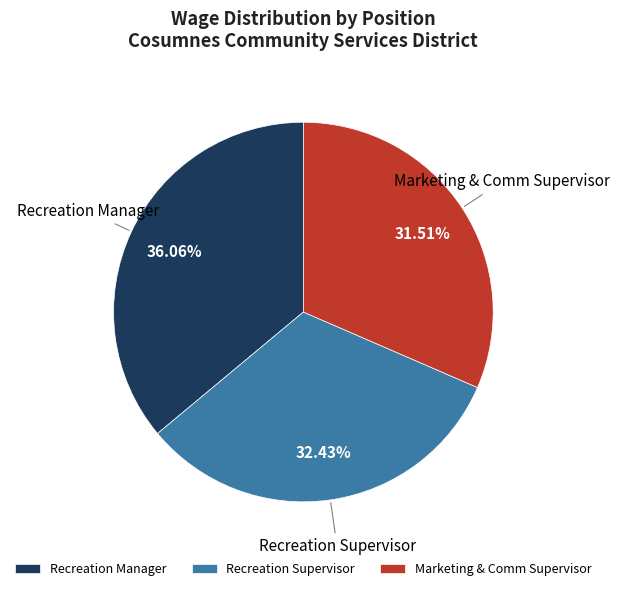

To the nearest percent, what is the average slice percentage?

33%